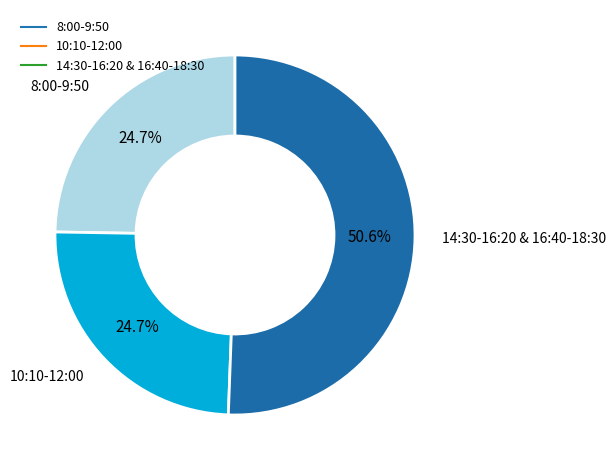

To the nearest percent, what is the average slice percentage?

33%